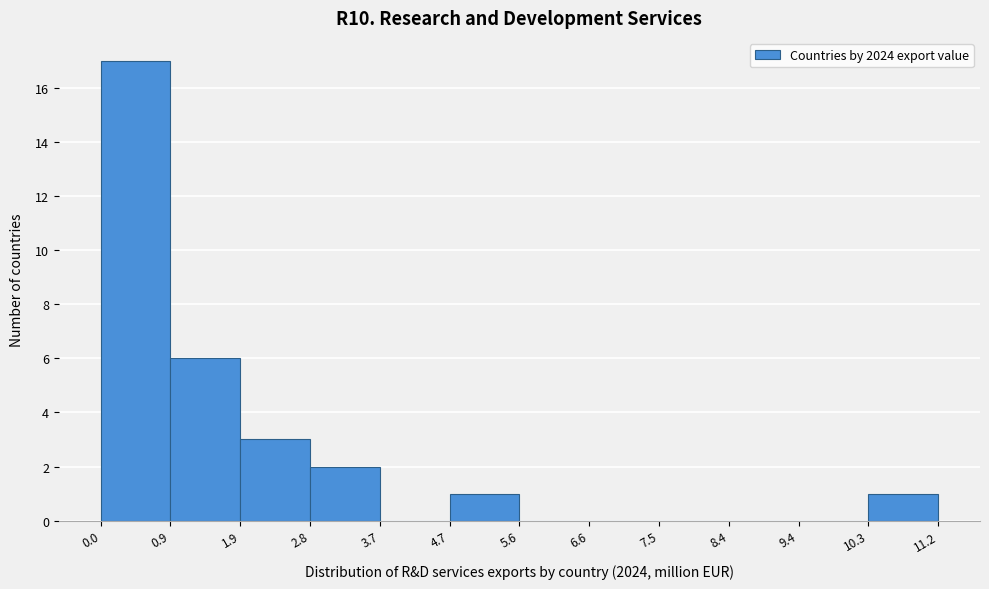

What is the height of the bar covering 1.9 to 2.8 on the x-axis? The values are not printed on the chart, so give them approximately, as read against the axis.

3